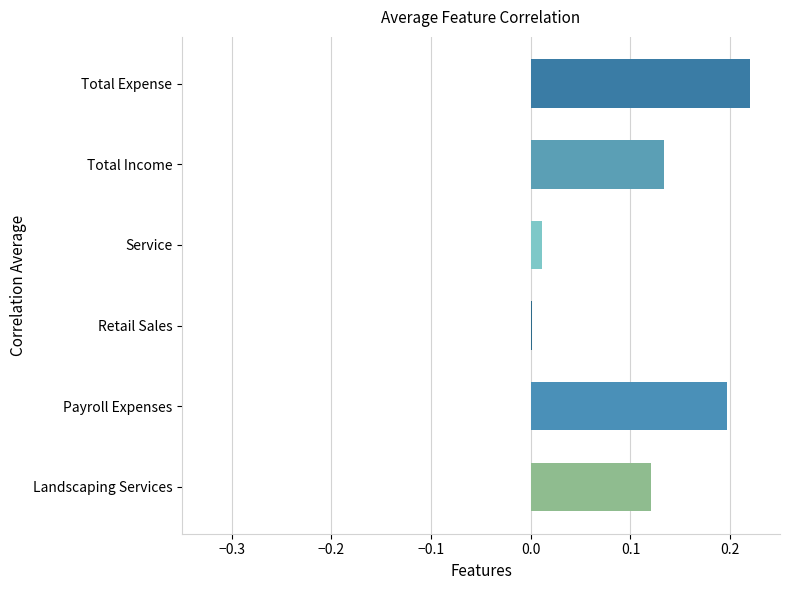

What is the sum of all values?

0.7